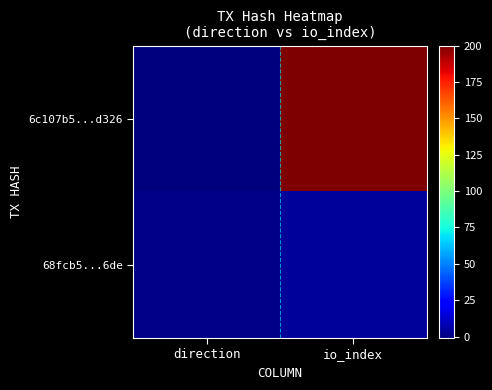

How many series are shown in this chart?

2